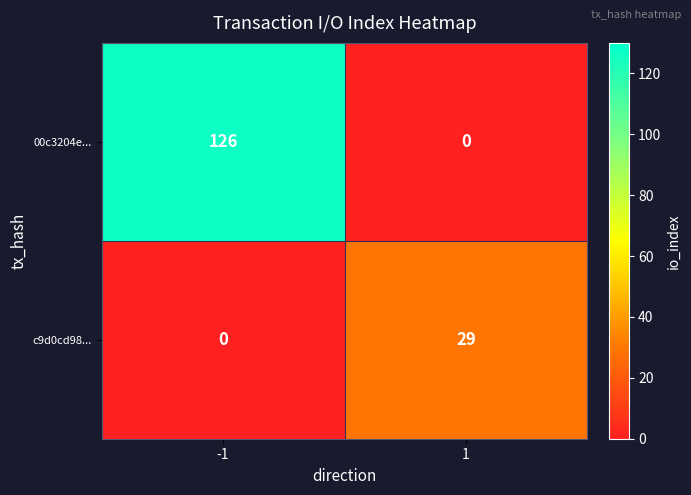

What is the difference between the maximum and minimum values in the c9d0cd98... series?

29